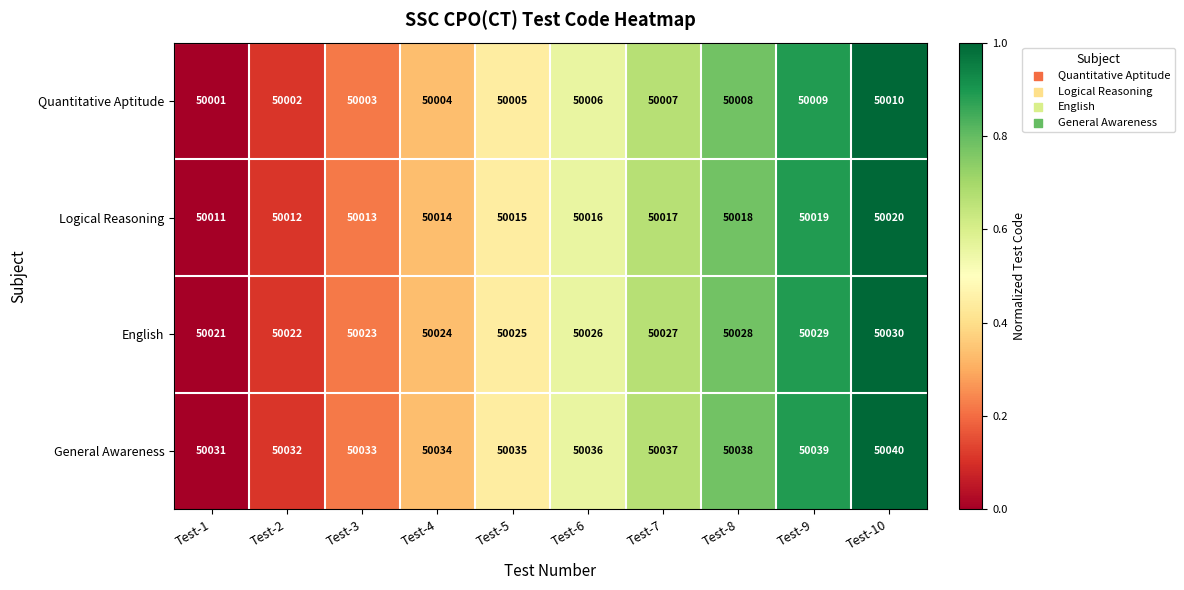

Which category has the highest value across all series?

Test-10